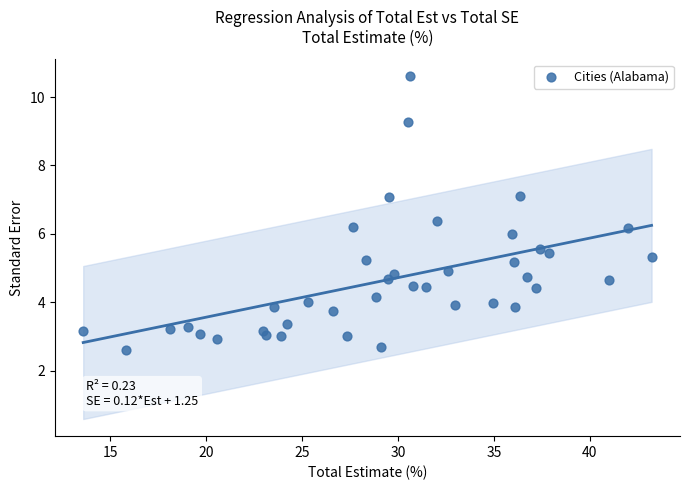

What is the range of X values (max minus min)?

29.6